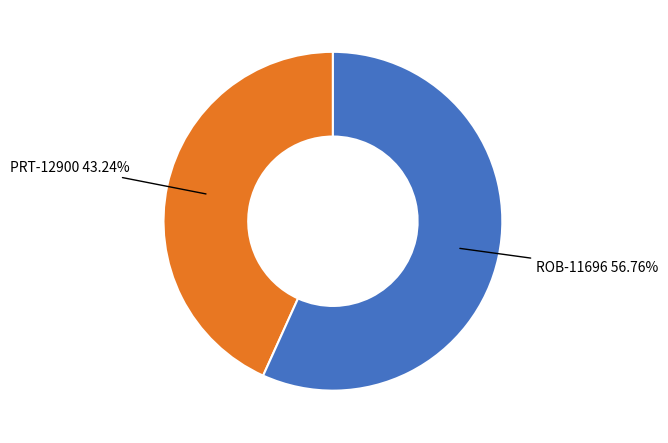

Is there any slice that represents more than half of the pie?

Yes